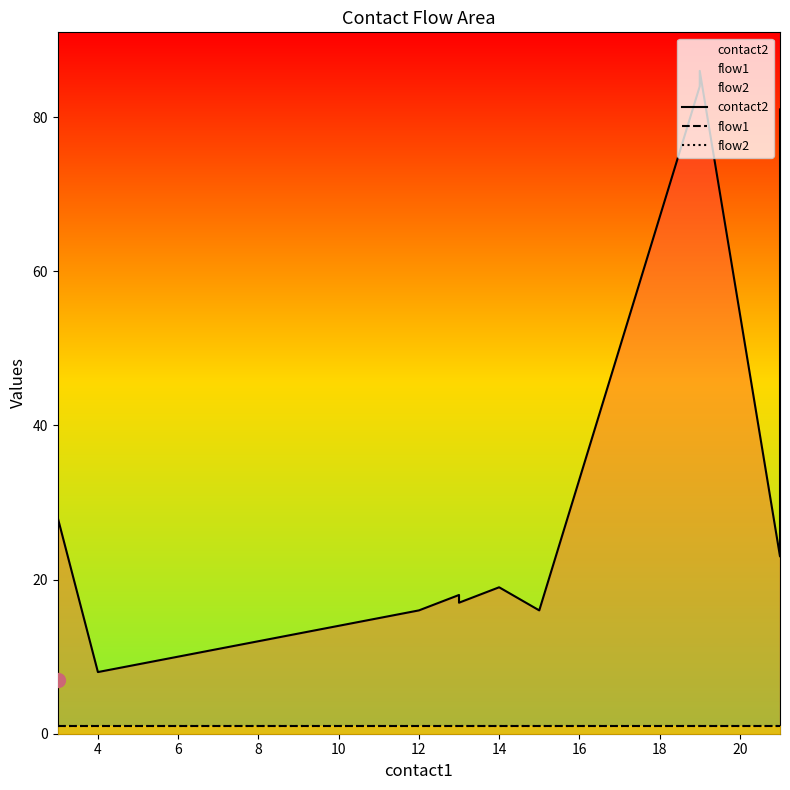

What is the smallest value displayed?

1